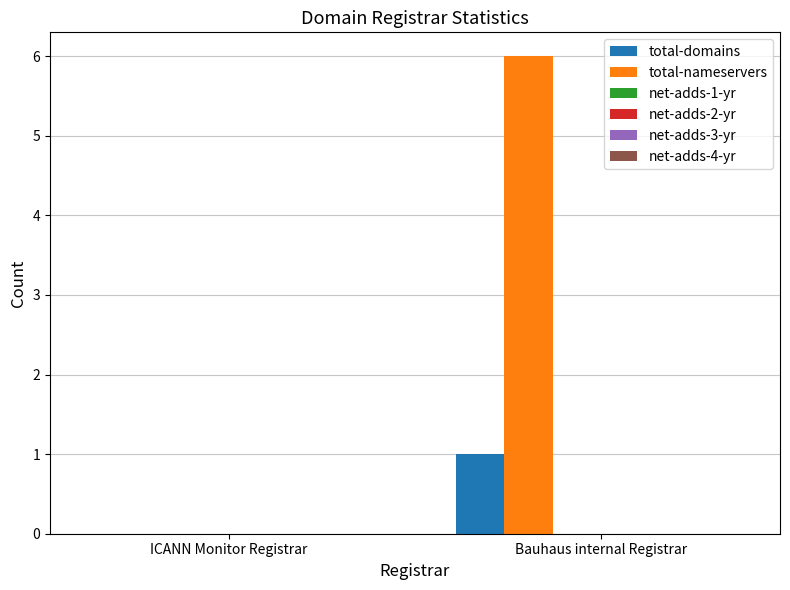

Which series has the largest total across all categories?

total-nameservers